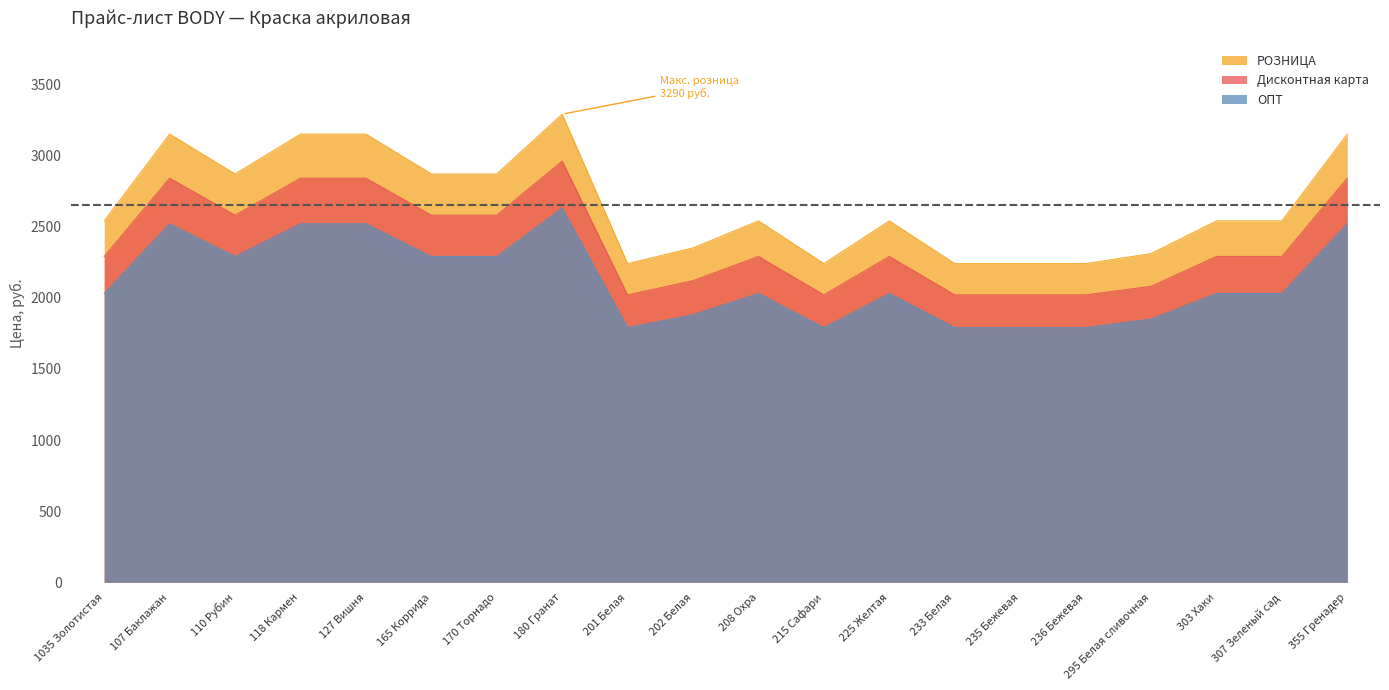

Reading left to right, list all the values displayed in this chart.

РОЗНИЦА: 2540	3150	2870	3150	3150	2870	2870	3290	2240	2350	2540	2240	2540	2240	2240	2240	2310	2540	2540	3150
Дисконтная карта: 2290	2840	2580	2840	2840	2580	2580	2960	2020	2120	2290	2020	2290	2020	2020	2020	2080	2290	2290	2840
ОПТ: 2030	2520	2290	2520	2520	2290	2290	2630	1790	1880	2030	1790	2030	1790	1790	1790	1850	2030	2030	2520